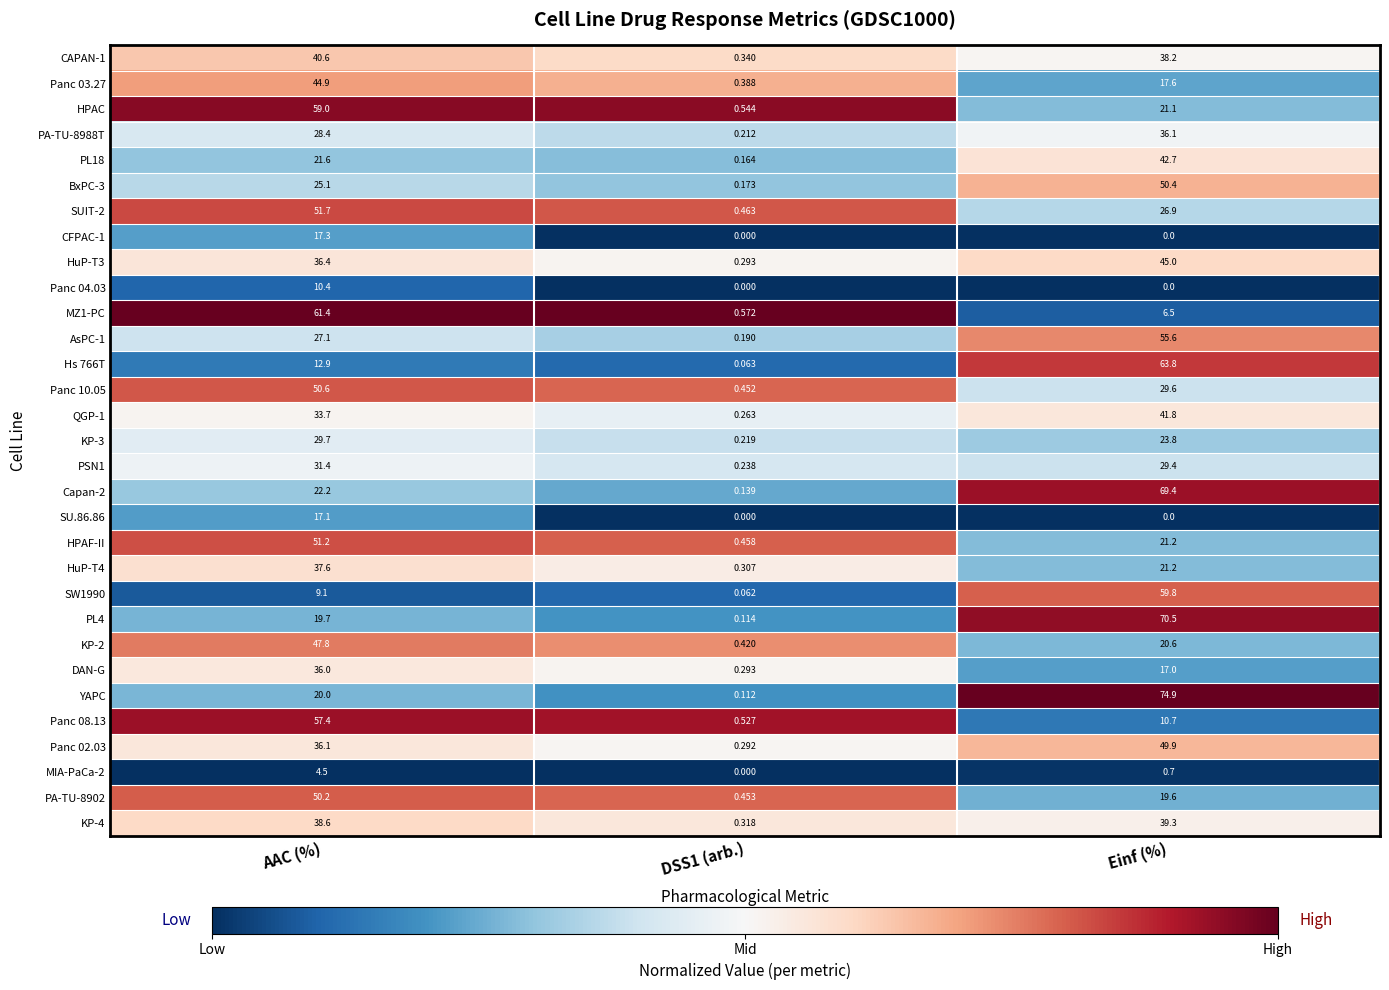

Where is BxPC-3 nearest to the value 25?

AAC (%)